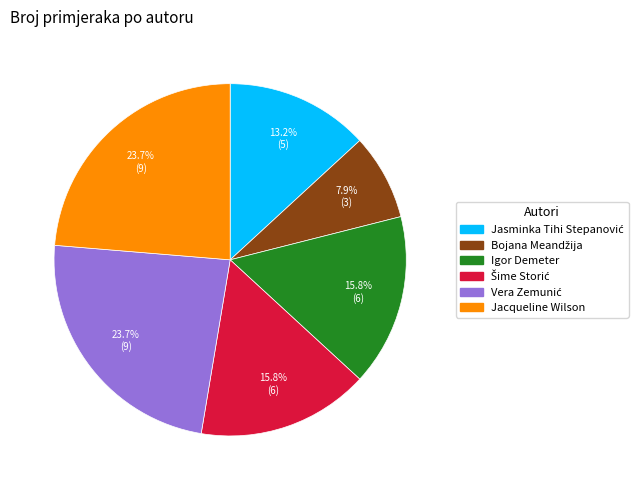

Does Igor Demeter account for over 50% of the chart?

No